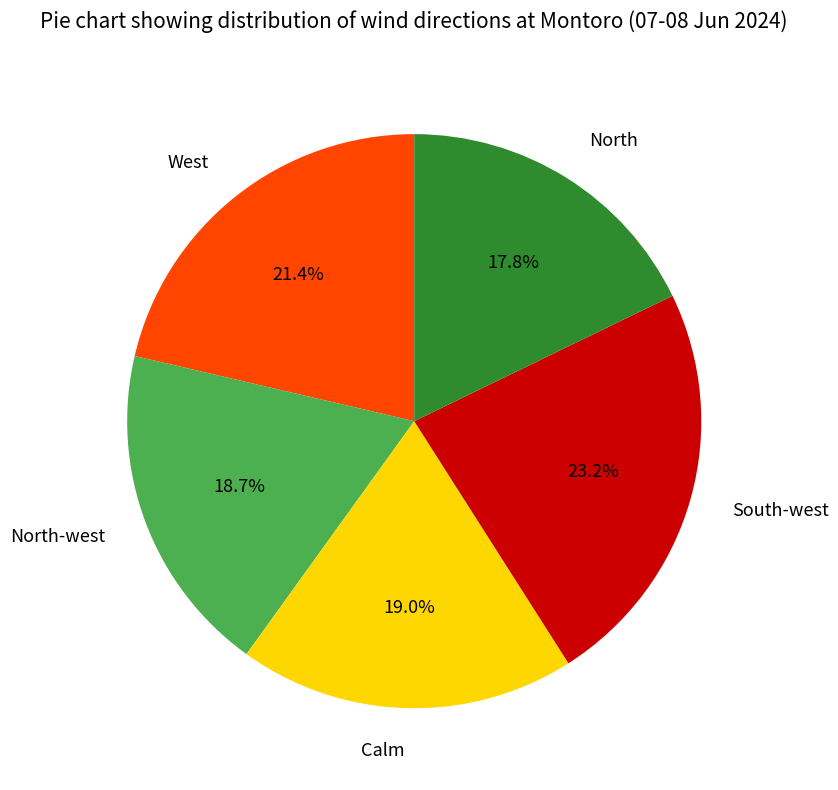

Approximately how many times larger is the value at South-west compared to North?

1.3